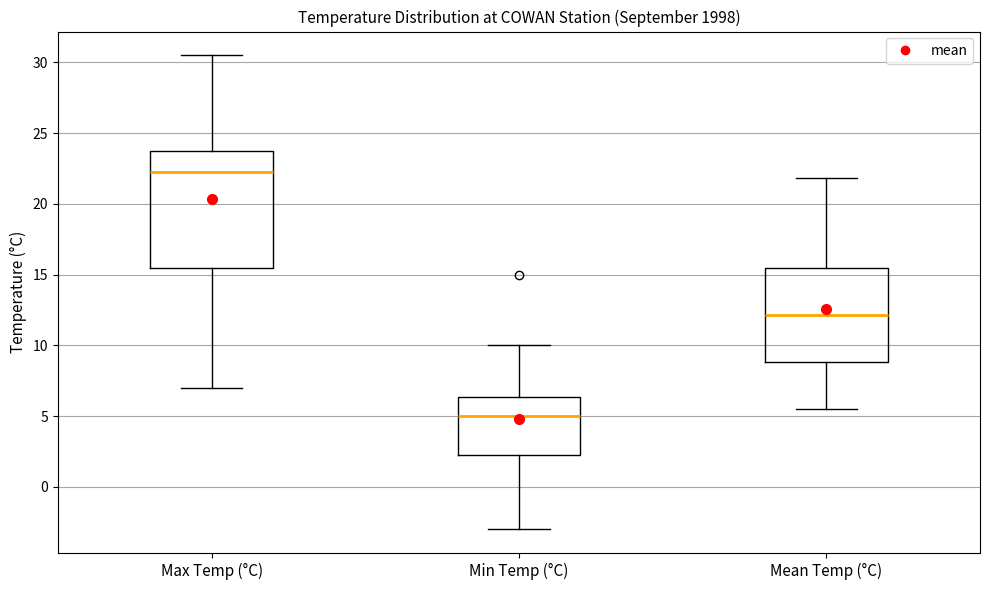

Where does the upper whisker of the box for Min Temp (°C) end on the y-axis? The values are not printed on the chart, so give them approximately, as read against the axis.

10.0